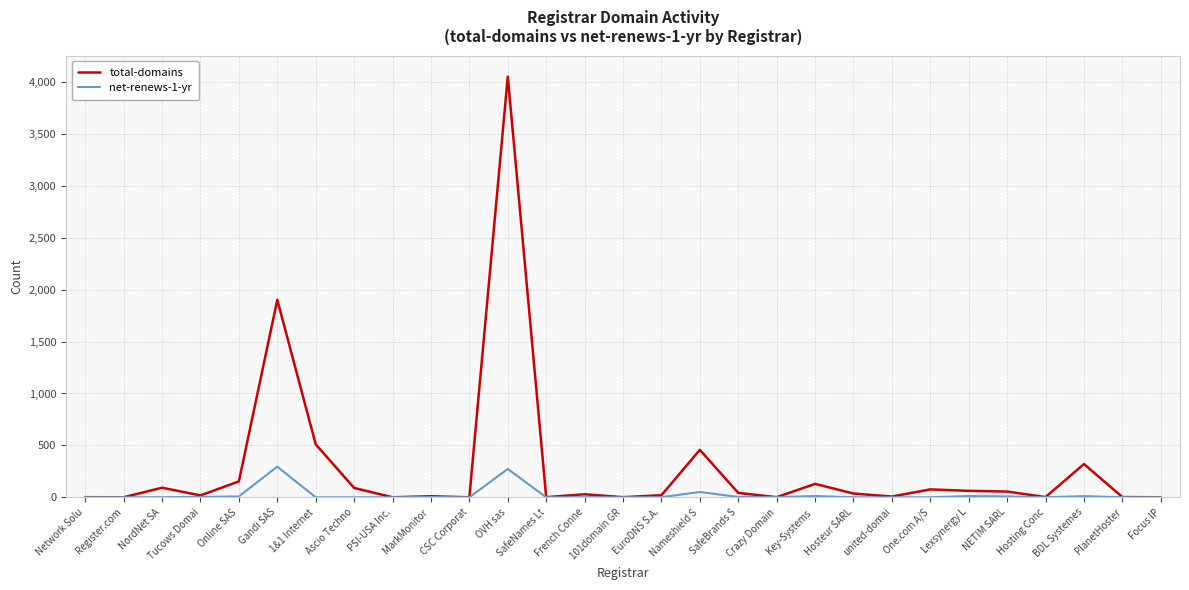

Rank the series by their average value, from lowest to highest.

net-renews-1-yr, total-domains